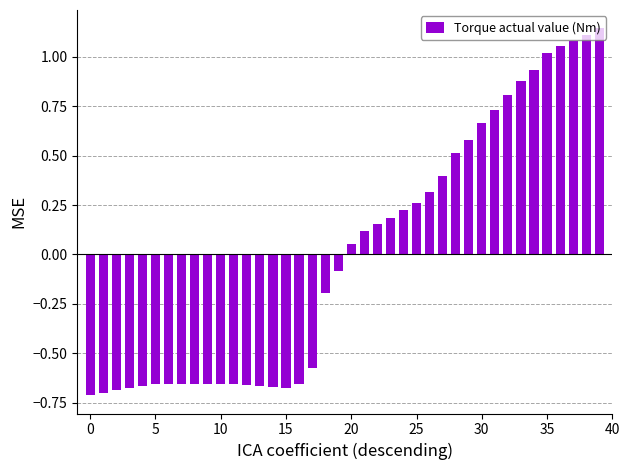

What is the value of the 28th bar from the left?

0.4